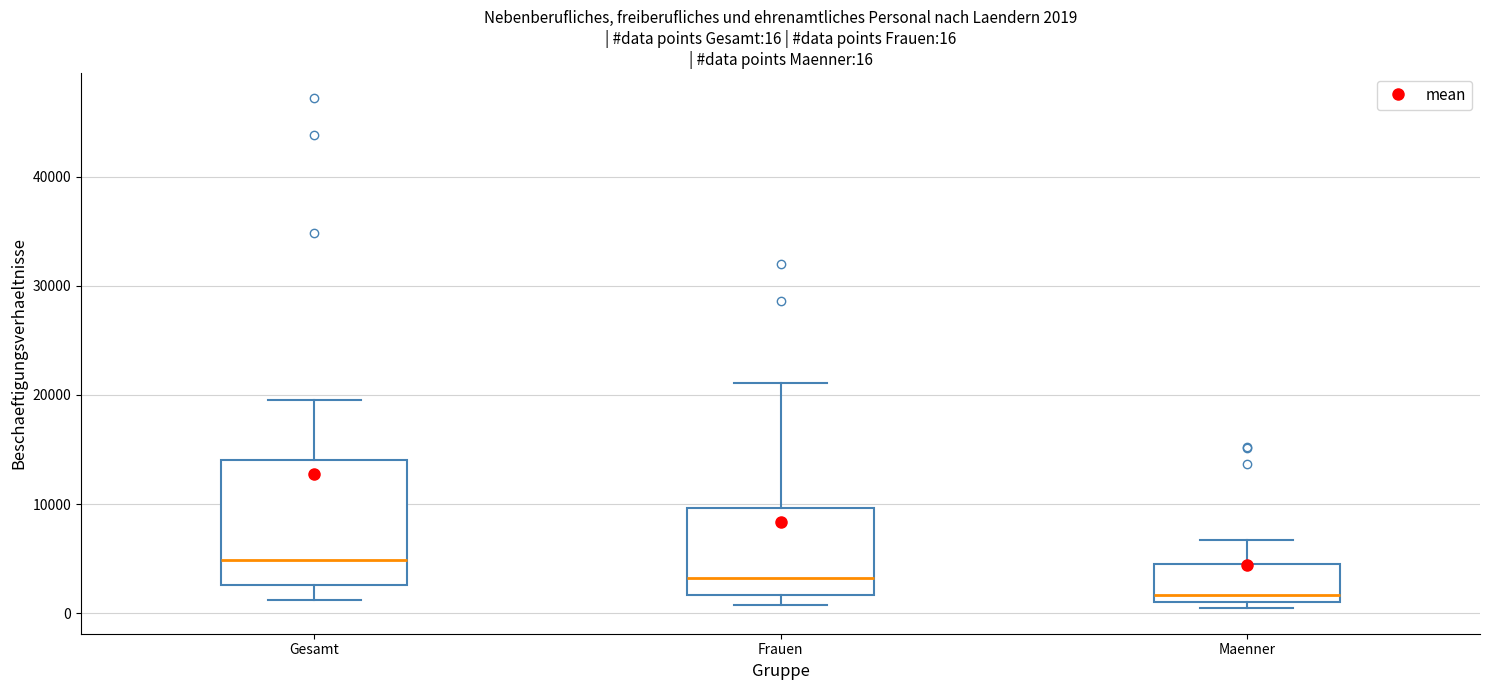

Comparing the boxes themselves (not the whiskers), which one is the tallest?

Gesamt